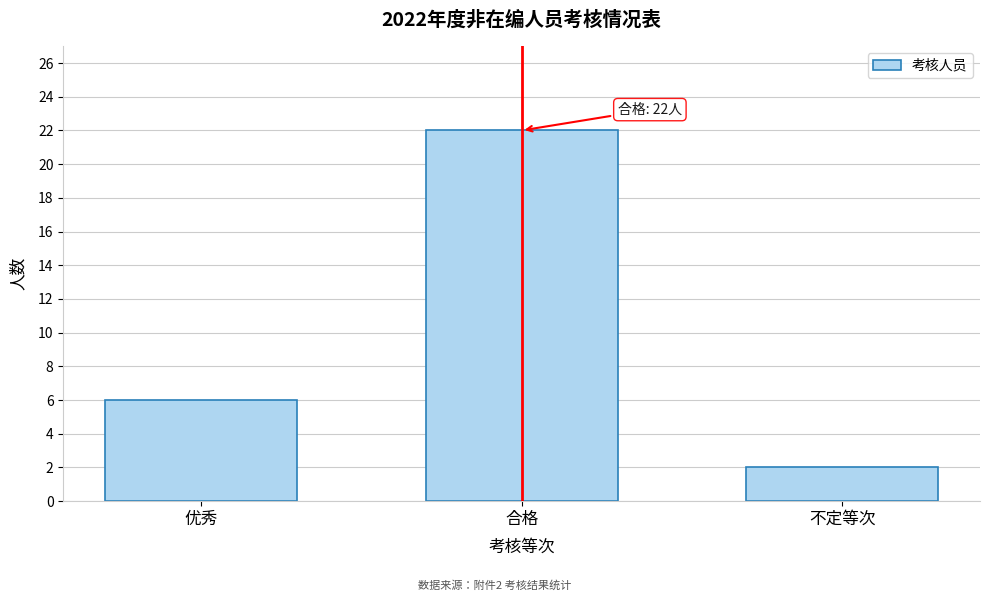

Reading right to left, transcribe all the data shown in this chart.

不定等次=2	合格=22	优秀=6